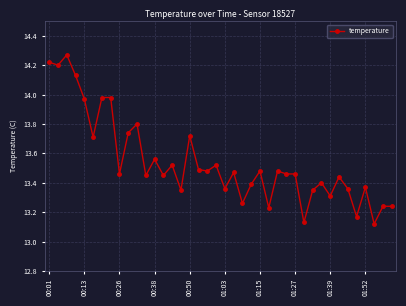

What is the sum of all values?

541.7